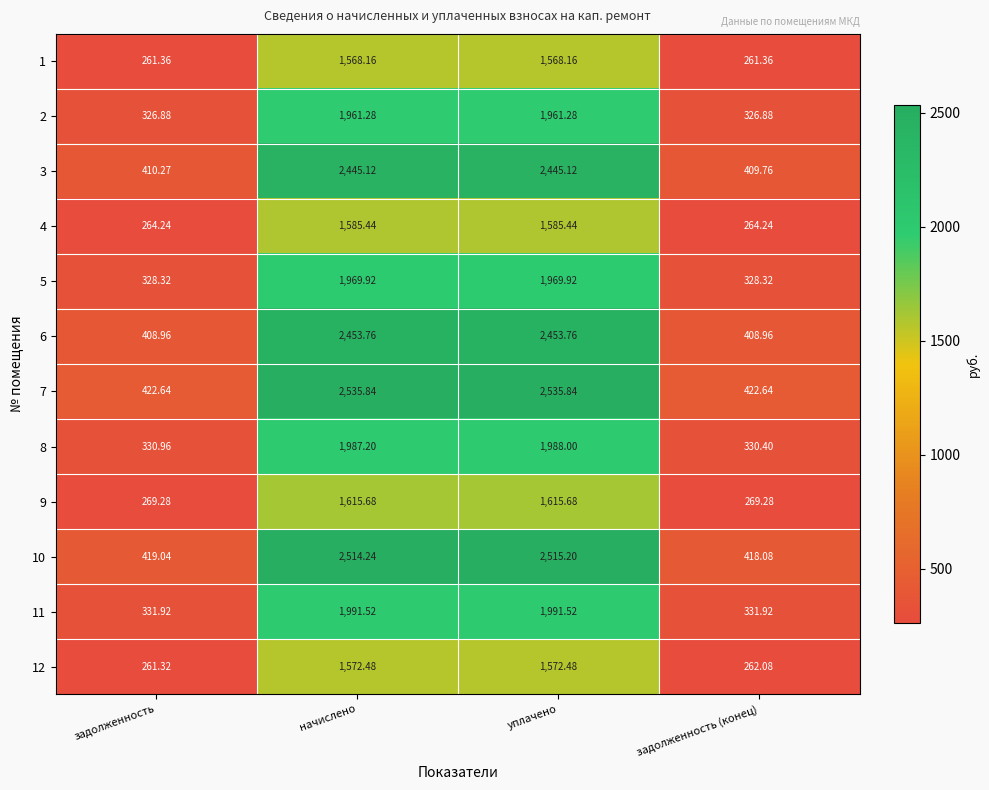

At which category is the sum across all series the highest?

уплачено